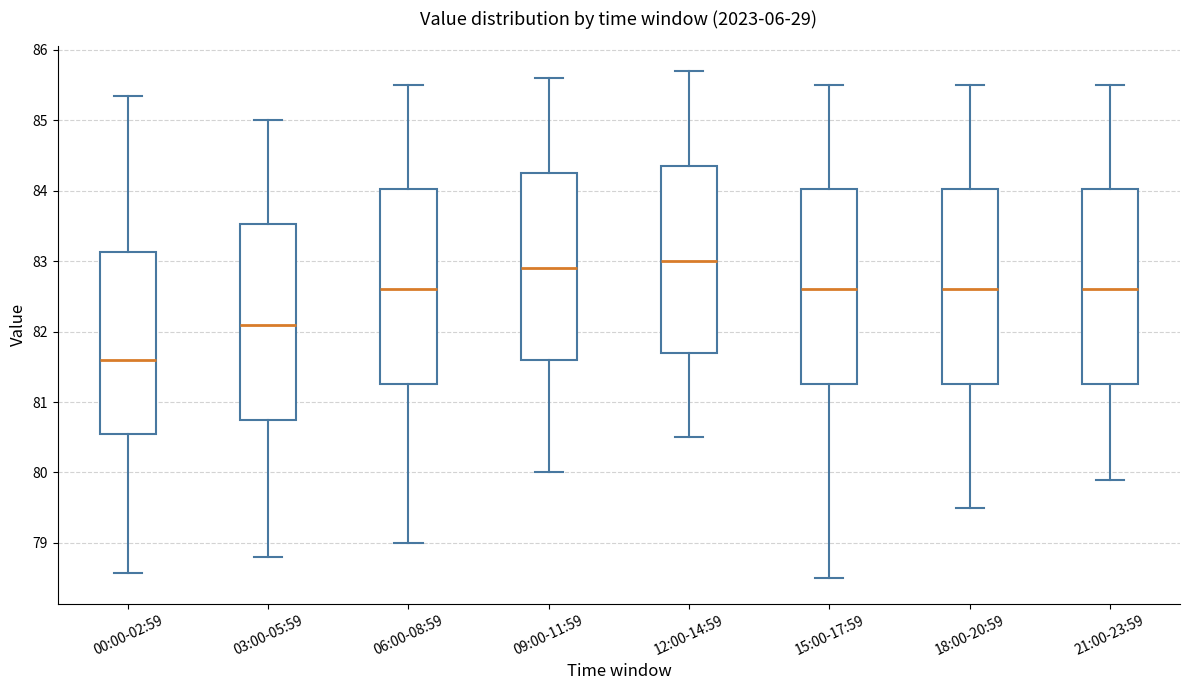

Reading left to right, transcribe this box plot: for each box, give where its median line is, the range the box spans, and where its two whiskers end, as read against the y-axis. The values are not printed on the chart, so give them approximately, as read against the axis.

00:00-02:59: median 81.6, box 80.6 to 83.1, whiskers 78.6 to 85.3
03:00-05:59: median 82.1, box 80.8 to 83.5, whiskers 78.8 to 85.0
06:00-08:59: median 82.6, box 81.3 to 84.0, whiskers 79.0 to 85.5
09:00-11:59: median 82.9, box 81.6 to 84.3, whiskers 80.0 to 85.6
12:00-14:59: median 83.0, box 81.7 to 84.4, whiskers 80.5 to 85.7
15:00-17:59: median 82.6, box 81.3 to 84.0, whiskers 78.5 to 85.5
18:00-20:59: median 82.6, box 81.3 to 84.0, whiskers 79.5 to 85.5
21:00-23:59: median 82.6, box 81.3 to 84.0, whiskers 79.9 to 85.5